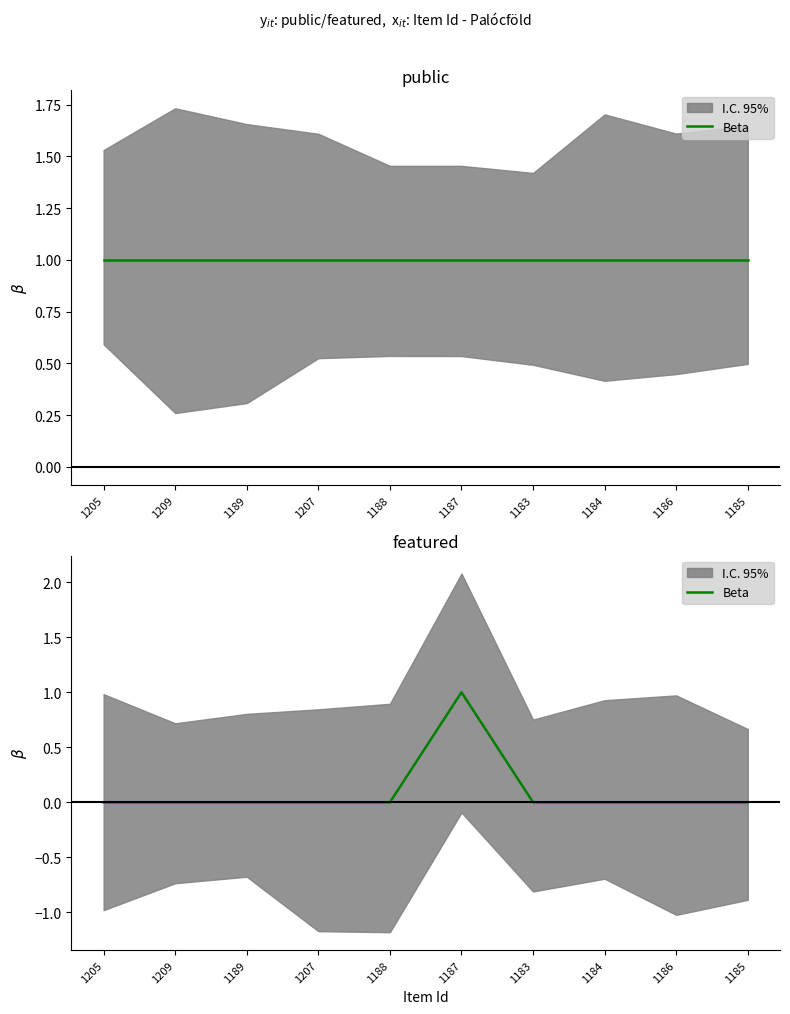

How many points are higher than both their immediate neighbors (excluding endpoints)?

1